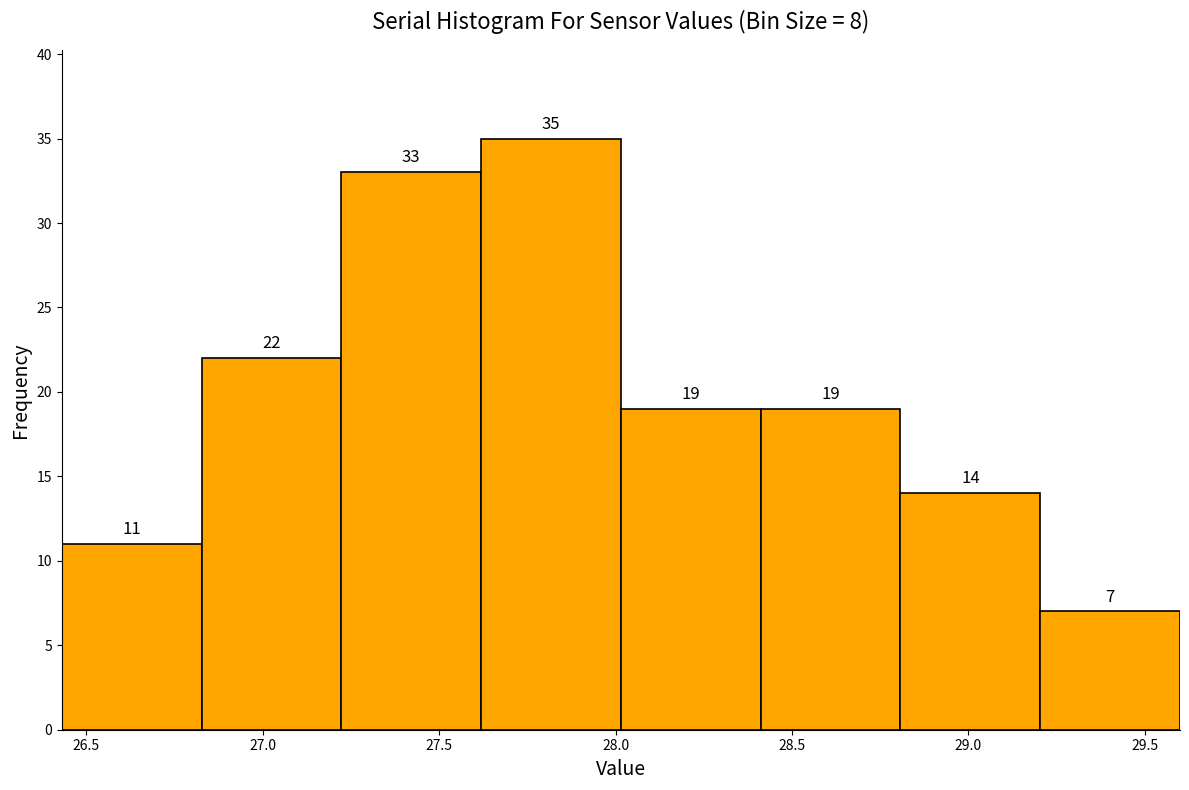

Reading left to right, transcribe this chart: for each bar, give the range it covers on the x-axis and its height. The bar edges are not printed on the chart, so give them approximately, as read against the axis.

26.45 to 26.85: 11
26.85 to 27.20: 22
27.20 to 27.60: 33
27.60 to 28.00: 35
28.00 to 28.40: 19
28.40 to 28.80: 19
28.80 to 29.20: 14
29.20 to 29.60: 7